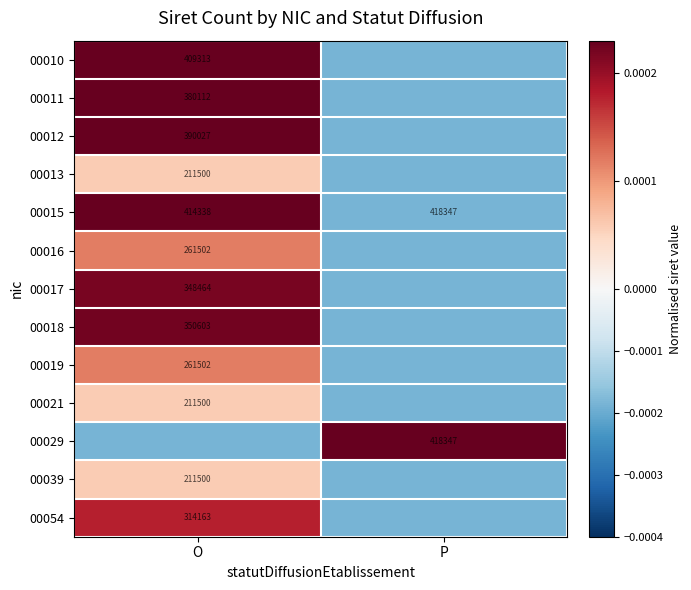

Which label corresponds to the largest value in the chart?

P